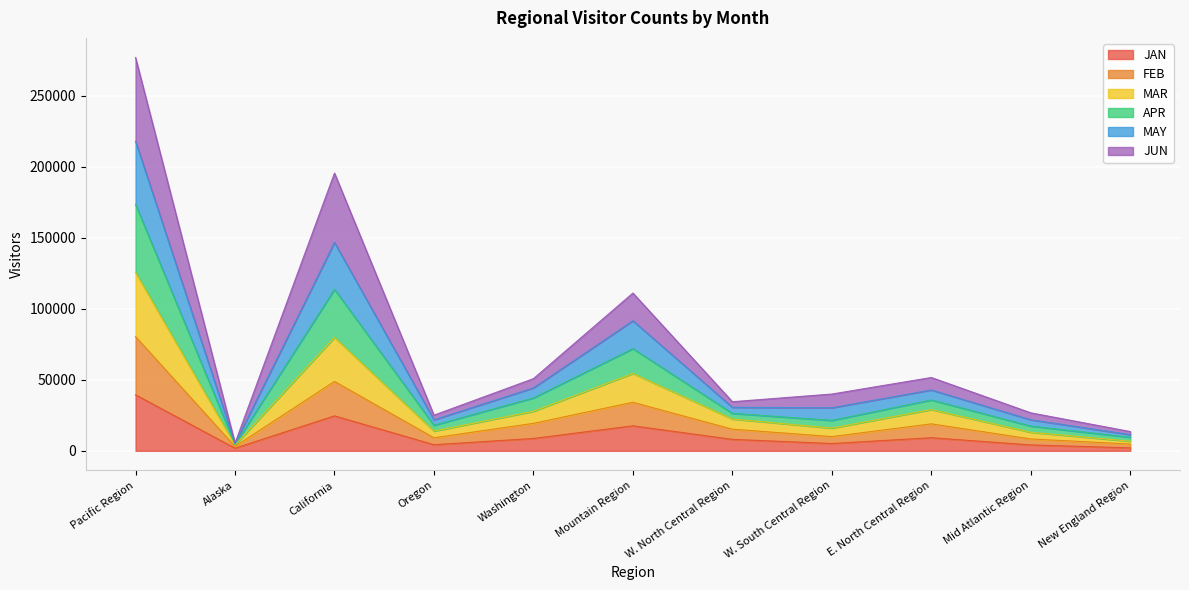

At which label does MAR reach its minimum?

Alaska